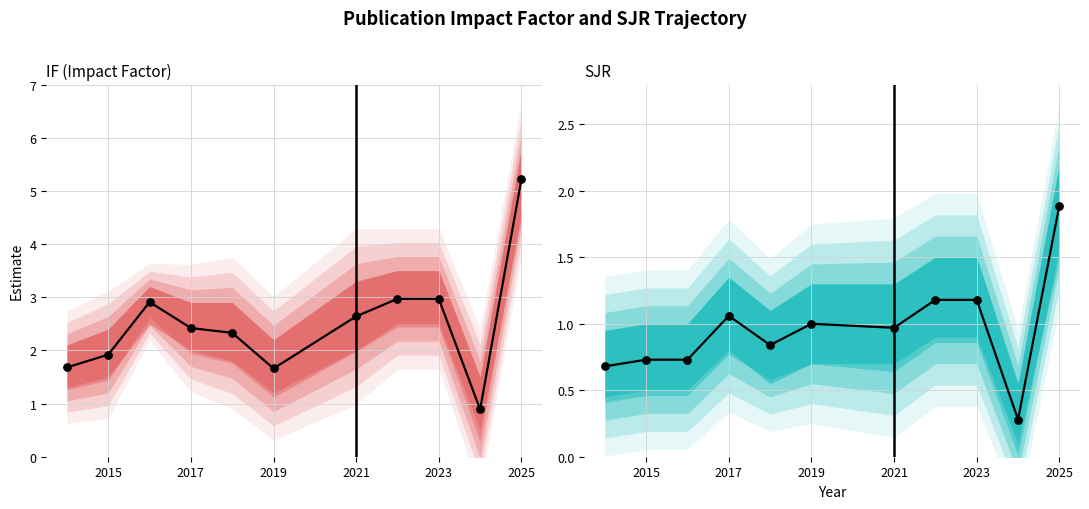

At how many categories does at least one series exceed 0?

11